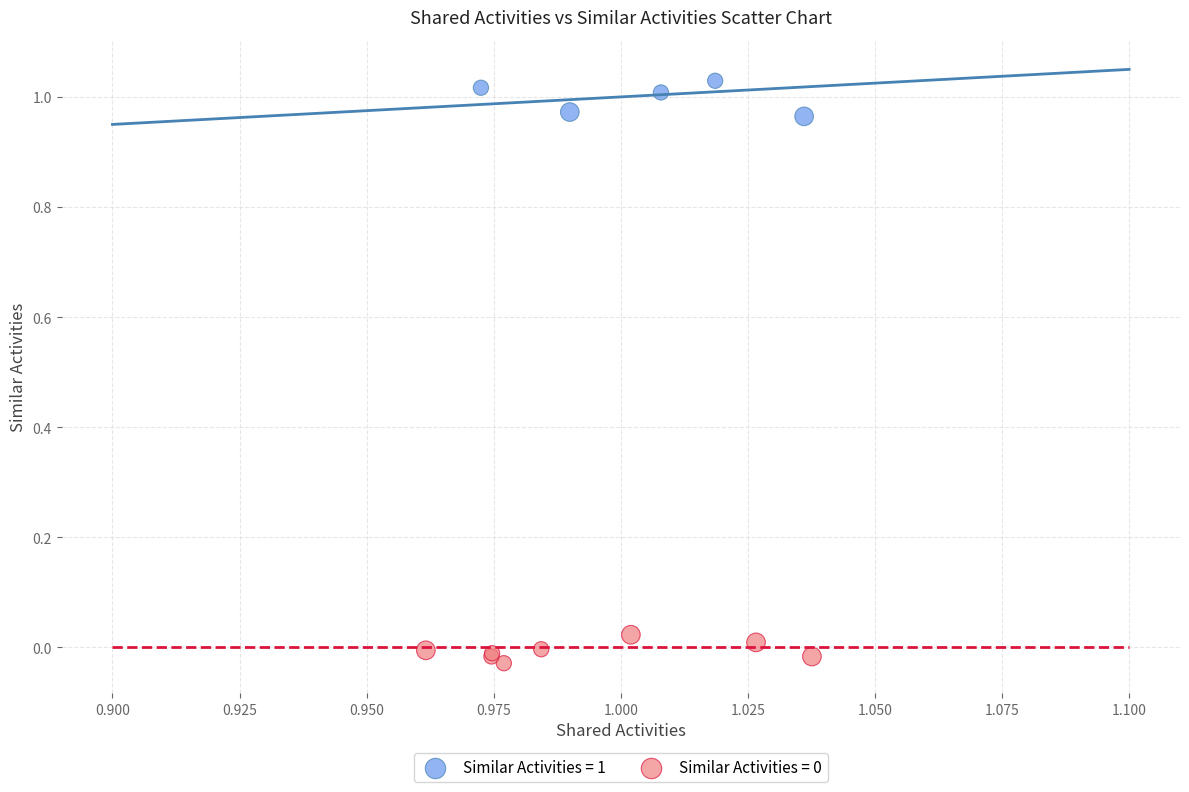

Which series reaches the maximum Y coordinate?

Similar Activities = 1